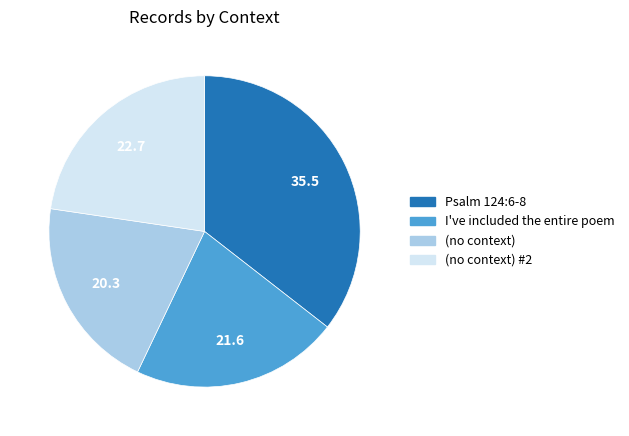

Does any single category account for the majority?

No